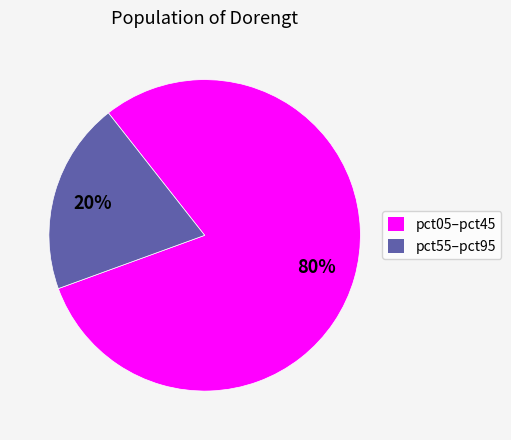

Is there a majority slice in this chart?

Yes